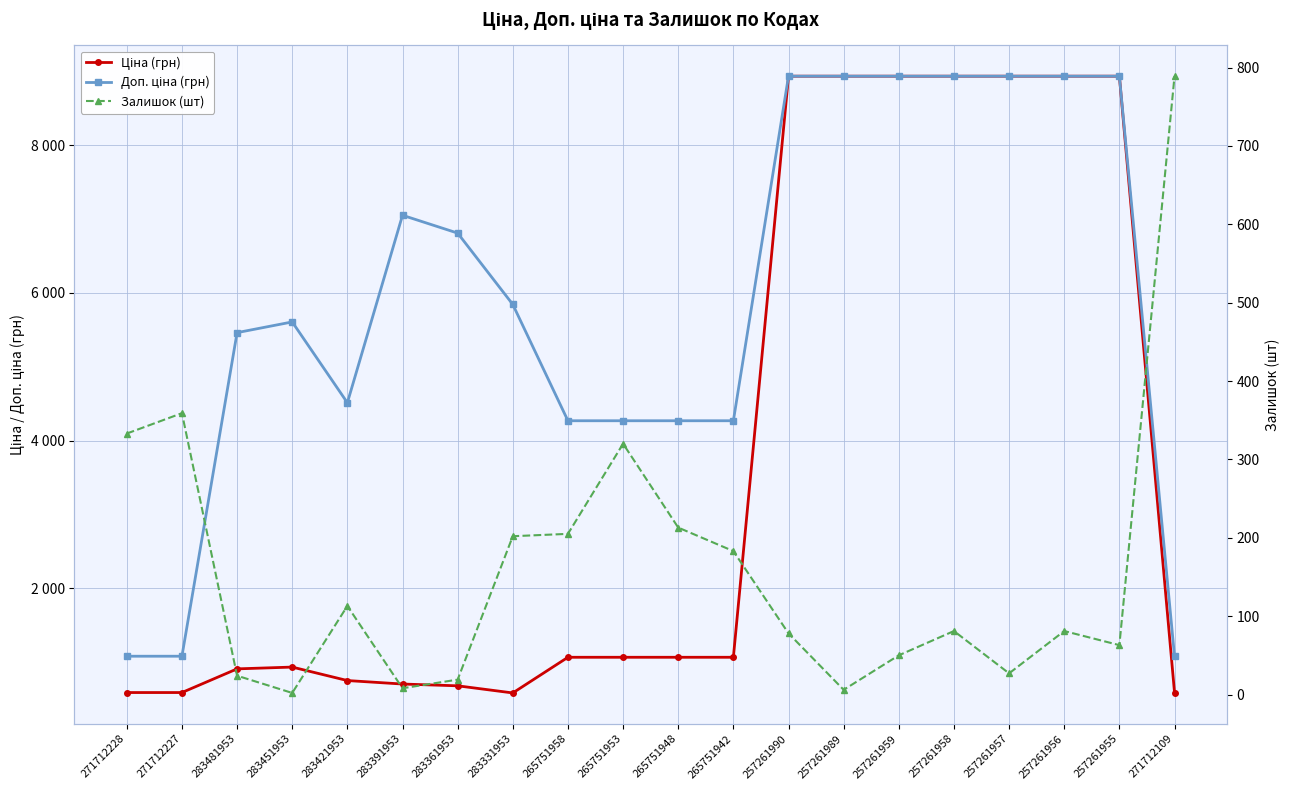

What are all the series names shown in the legend?

Ціна (грн), Доп. ціна (грн), Залишок (шт)